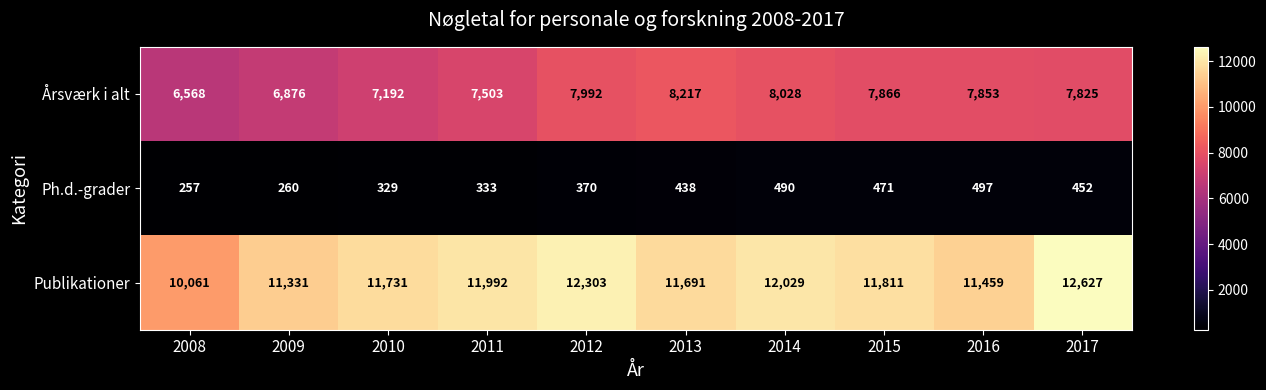

What is the smallest value displayed?

257